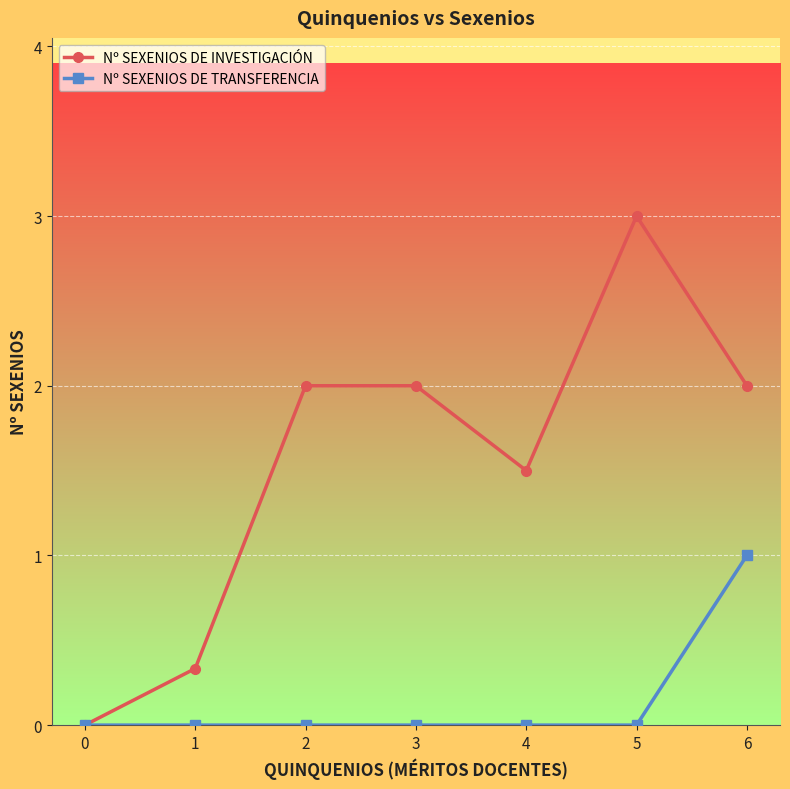

What value does the Nº SEXENIOS DE INVESTIGACIÓN series have at 4?

1.5